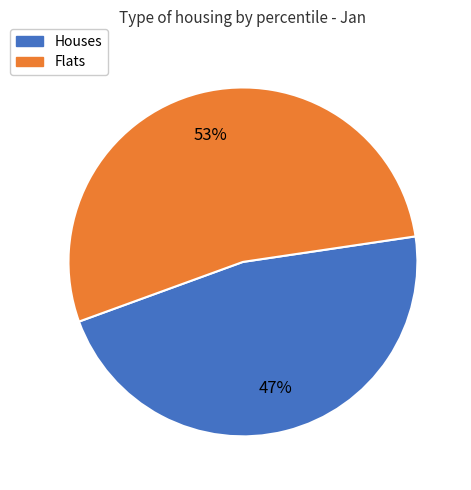

The Flats slice represents 53% of the pie. True or false?

True